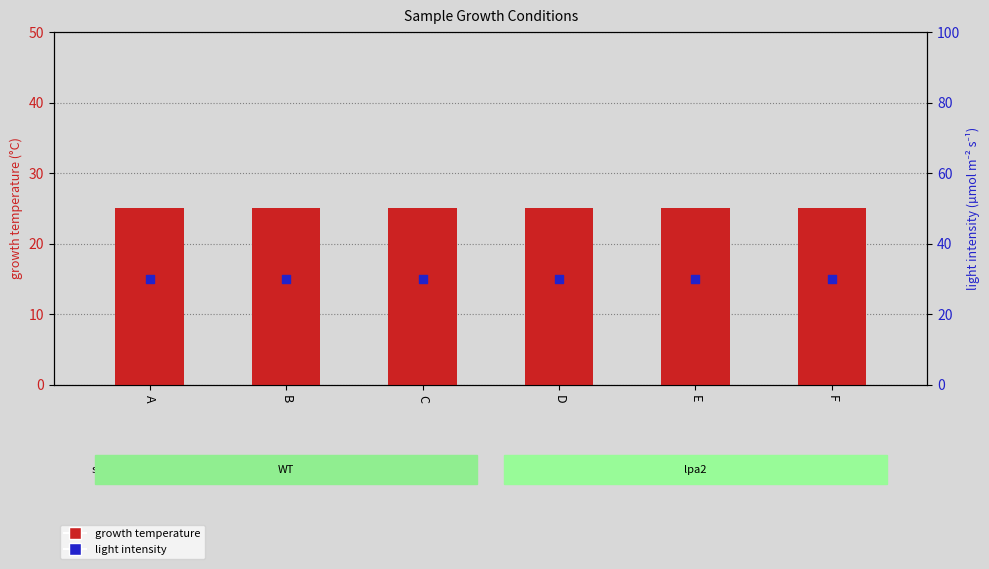

What are all the series names shown in the legend?

growth temperature, light intensity